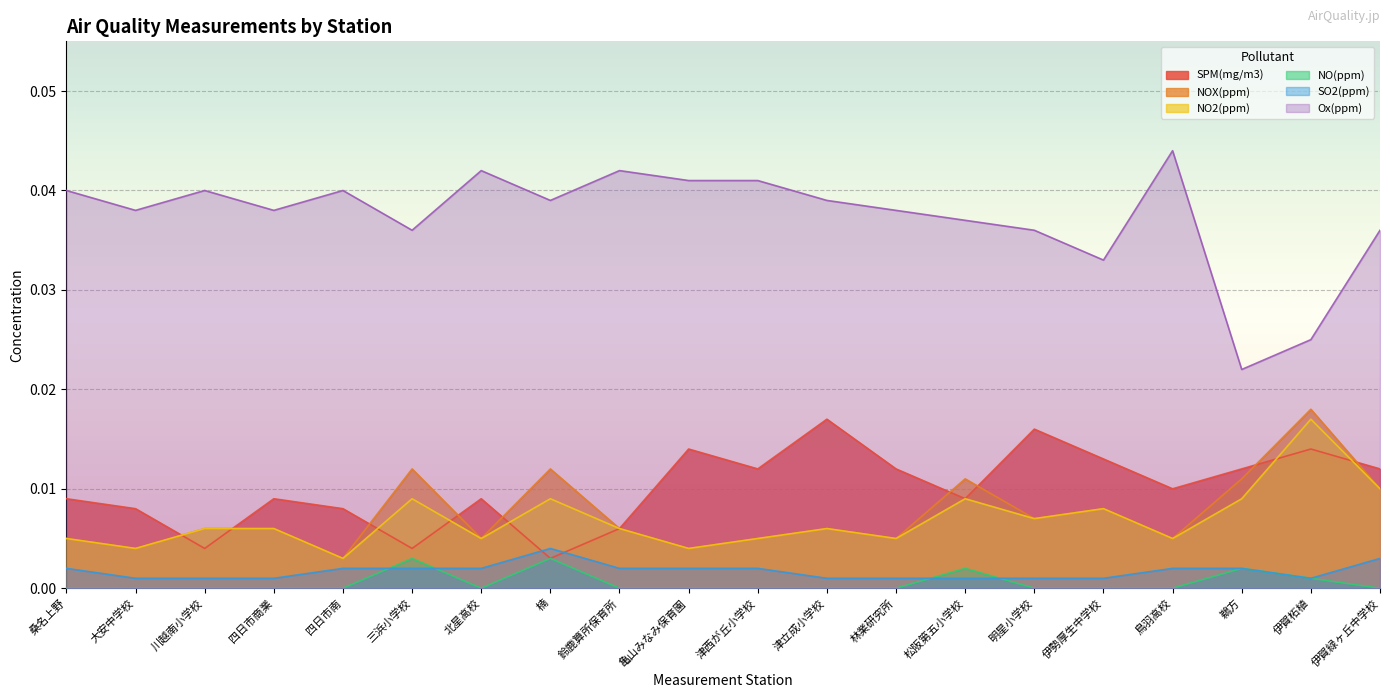

Is it true that SO2(ppm) equals 0.0 at 津西が丘小学校?

True